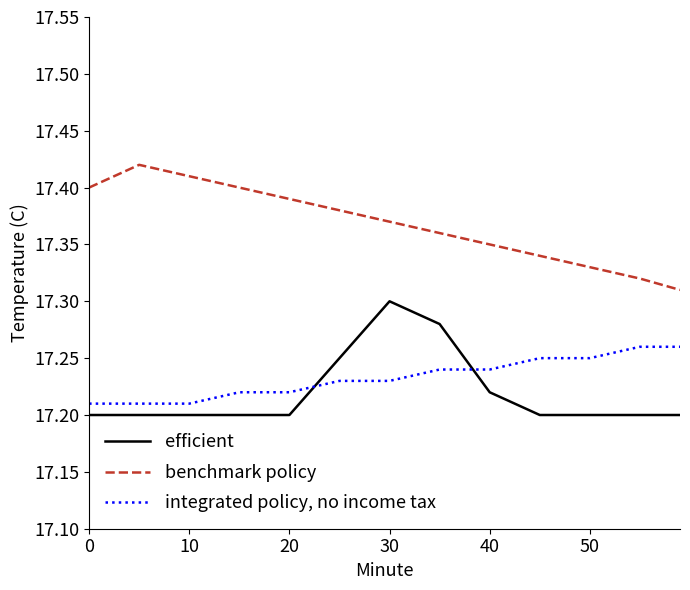

Rank the series by their maximum value, from highest to lowest.

benchmark policy, efficient, integrated policy, no income tax